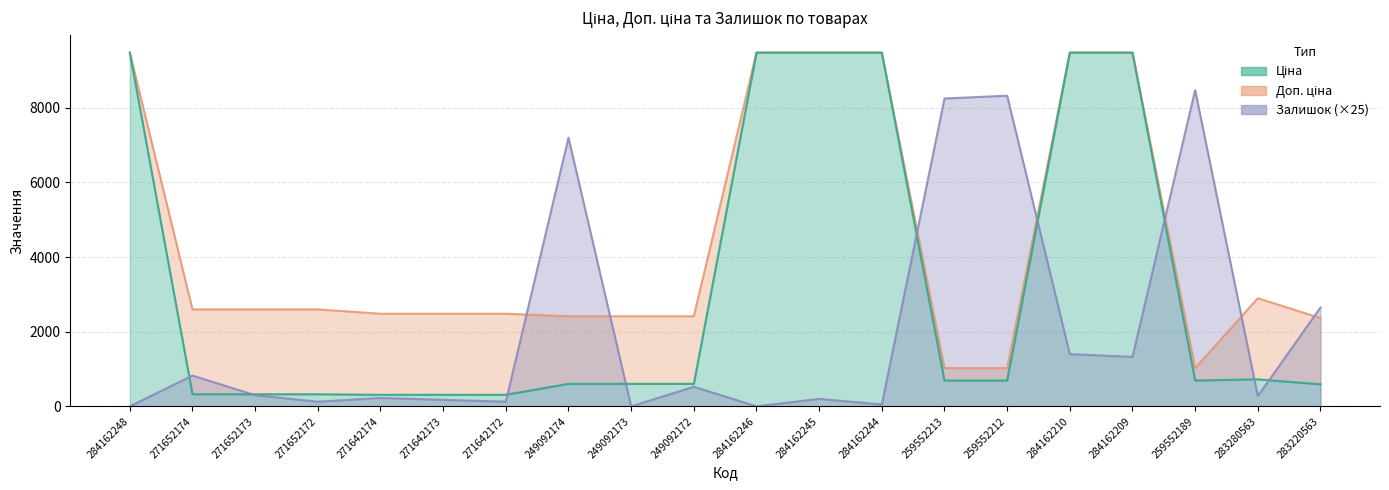

Which category has the lowest value across all series?

284162248